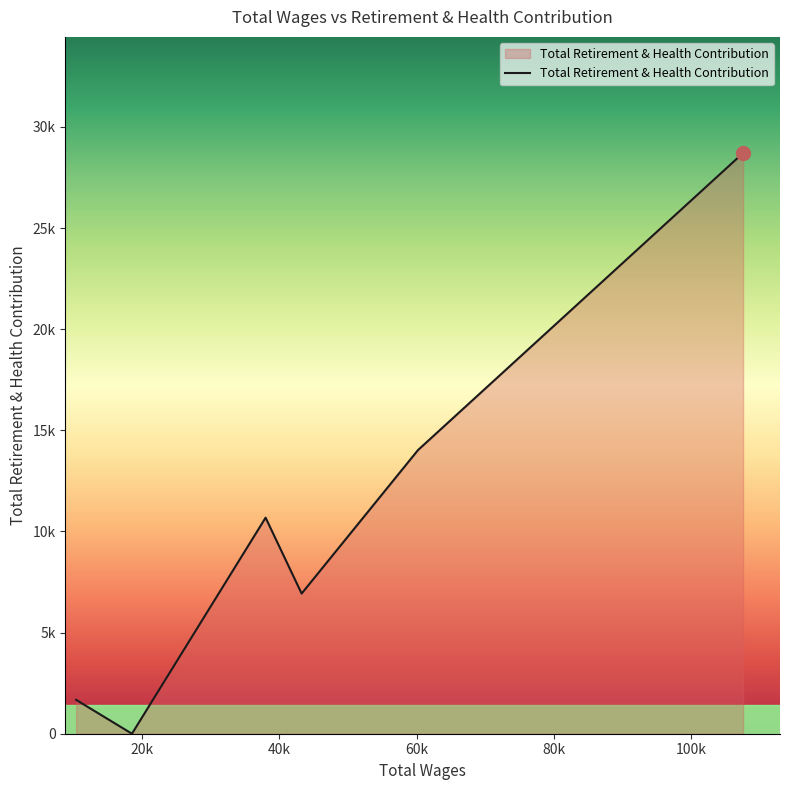

Rank the categories by value from lowest to highest.

18541.0, 10414.0, 43252.0, 38005.0, 60197.0, 107535.0